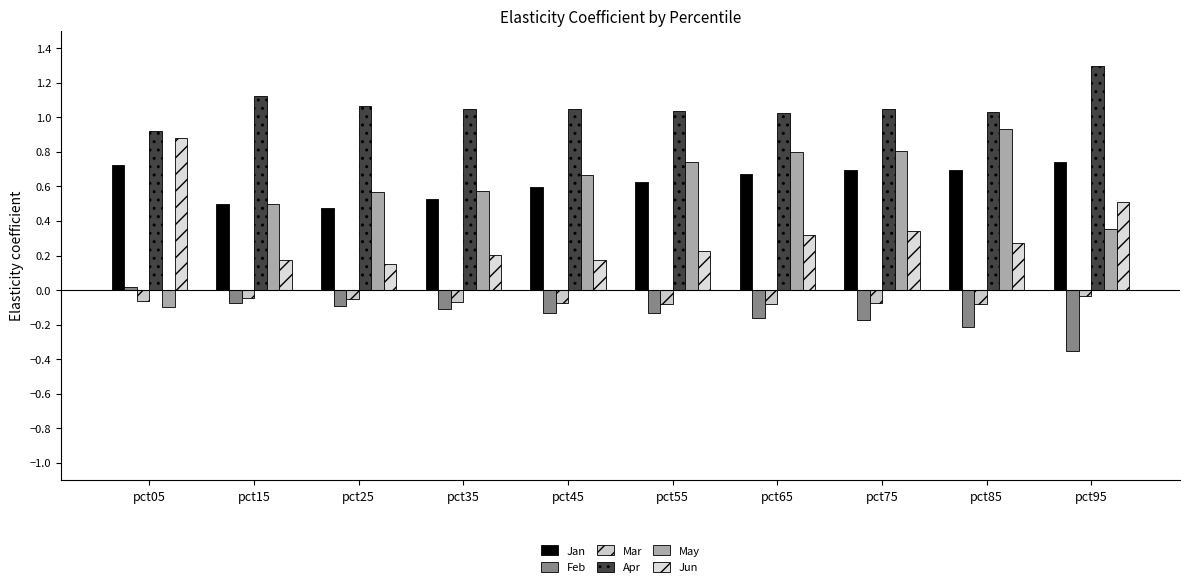

How many positive values does the May series have?

9